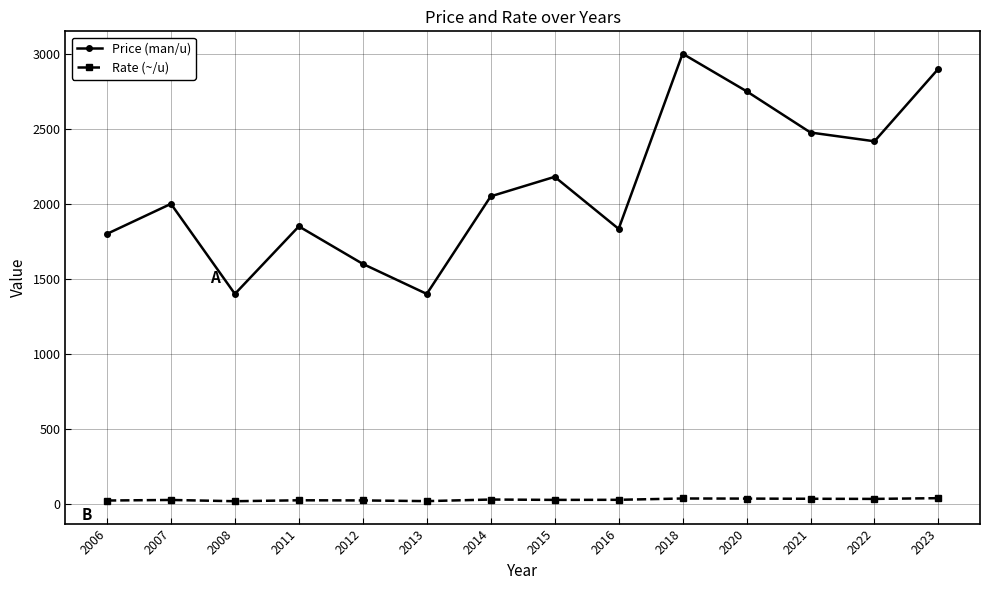

Count the number of data series in this chart.

2